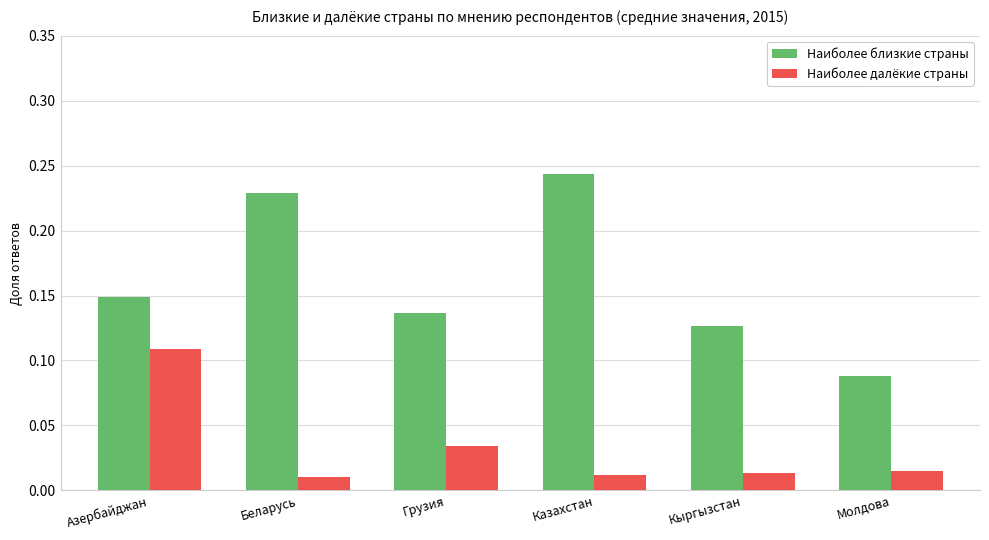

Which category has the lowest value in the Наиболее близкие страны series?

Молдова